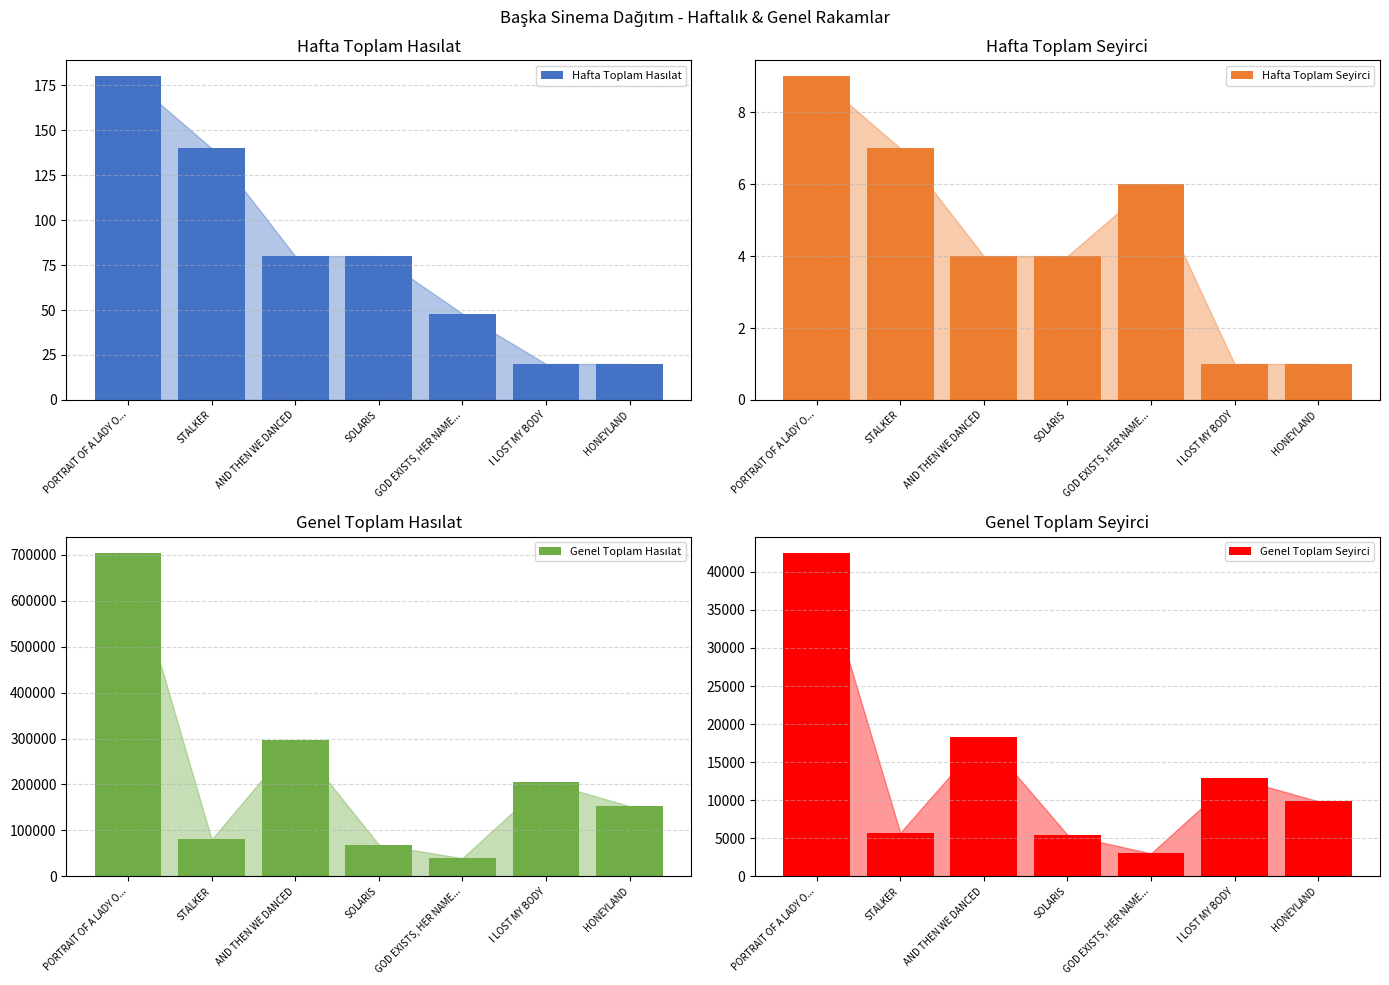

What is the sum of the Hafta Toplam Seyirci values at STALKER and SOLARIS?

11.0